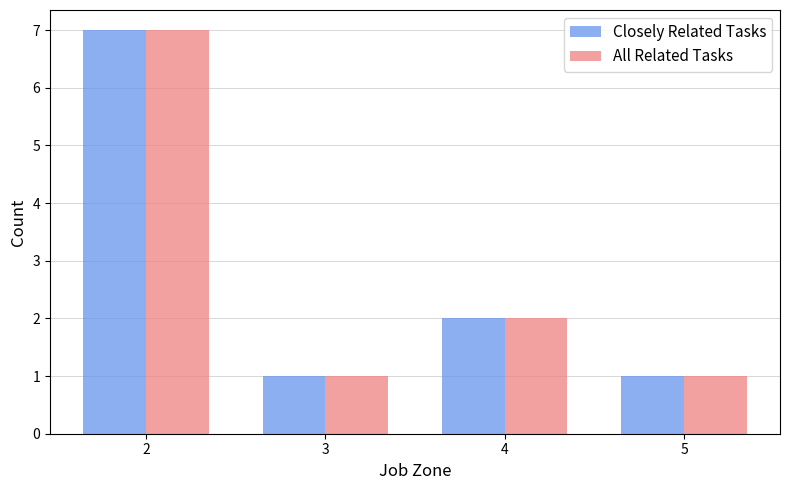

What is the difference between the maximum and minimum values in the Closely Related Tasks series?

6